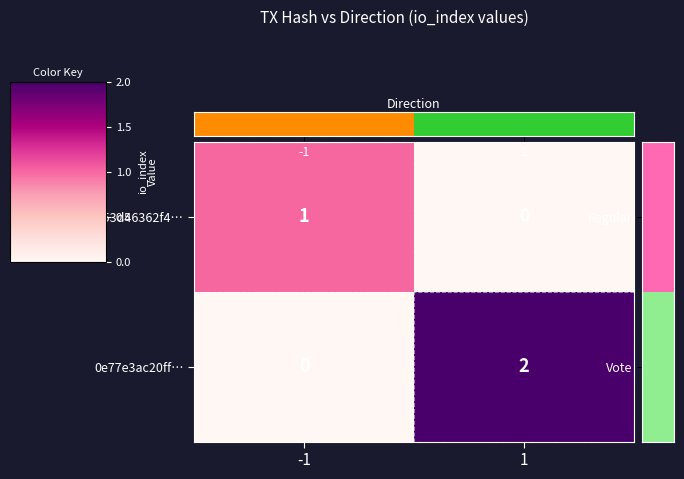

At how many categories does at least one series exceed 0?

2